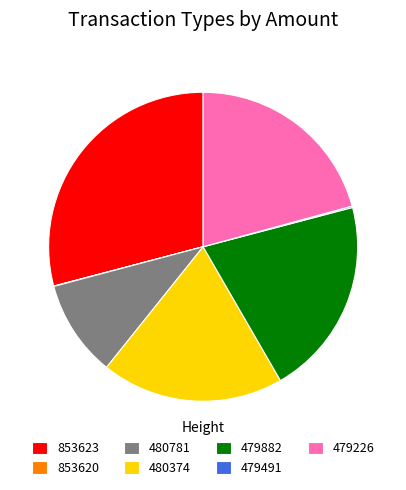

The 480374 slice represents 19% of the pie. True or false?

True